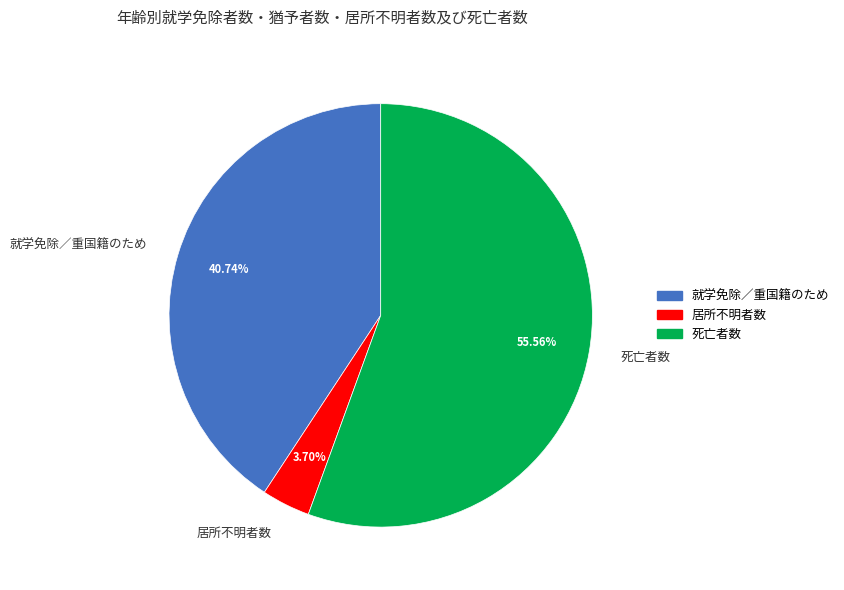

To the nearest percent, what is the difference between the largest and smallest slice percentages?

52%